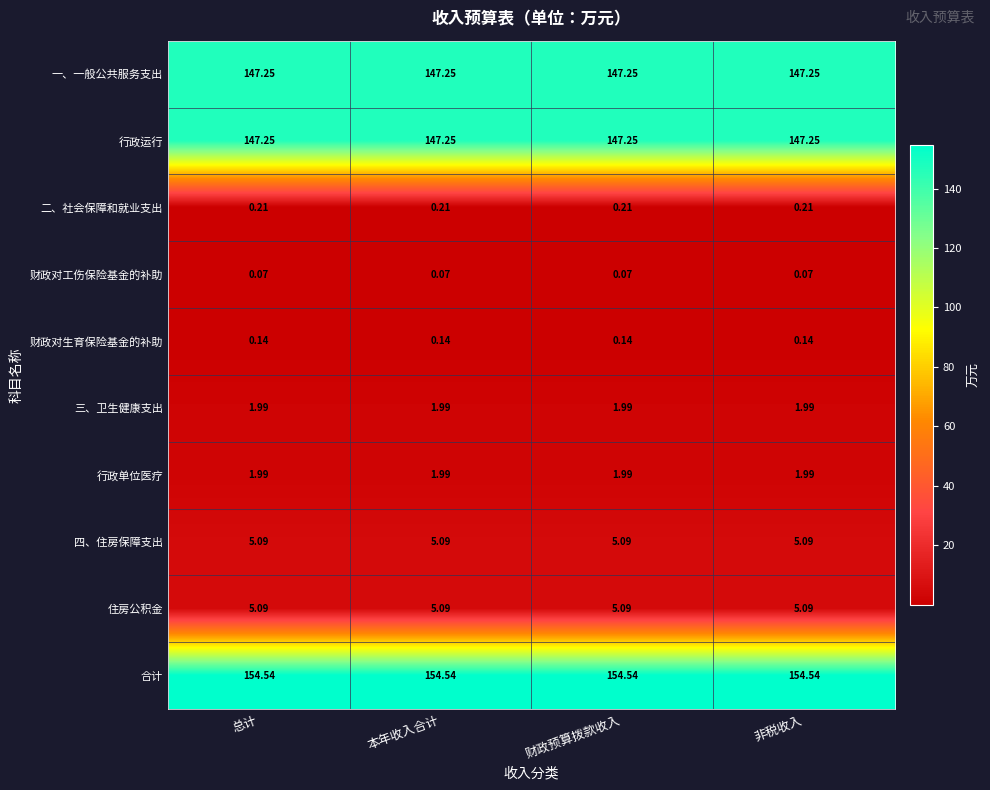

Is the value of 三、卫生健康支出 at 本年收入合计 greater than the value of 行政运行 at 非税收入?

No